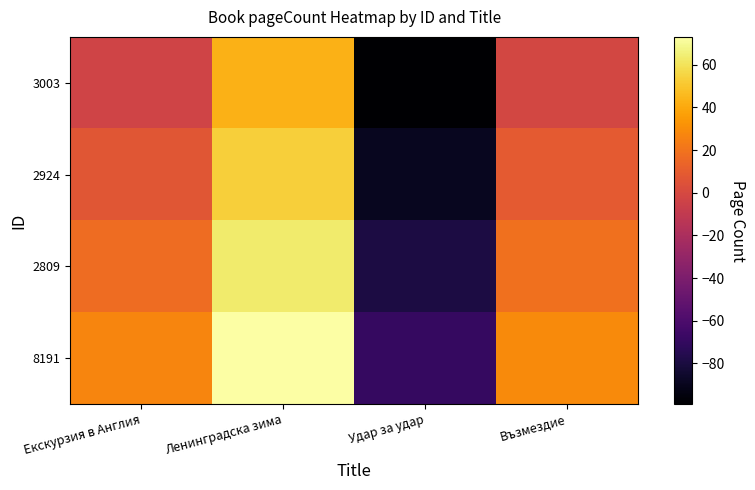

Reading right to left, extract all data points from this chart.

3003: Възмездие=-1	Удар за удар=-99	Ленинградска зима=43	Екскурзия в Англия=-3
2924: Възмездие=9	Удар за удар=-89	Ленинградска зима=53	Екскурзия в Англия=7
2809: Възмездие=19	Удар за удар=-79	Ленинградска зима=63	Екскурзия в Англия=17
8191: Възмездие=29	Удар за удар=-69	Ленинградска зима=73	Екскурзия в Англия=27